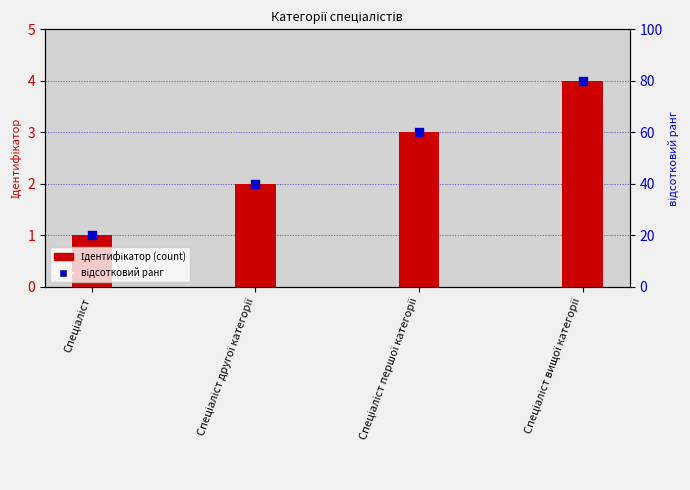

Is the value of відсотковий ранг at Спеціаліст вищої категорії greater than the value of Ідентифікатор at Спеціаліст другої категорії?

Yes